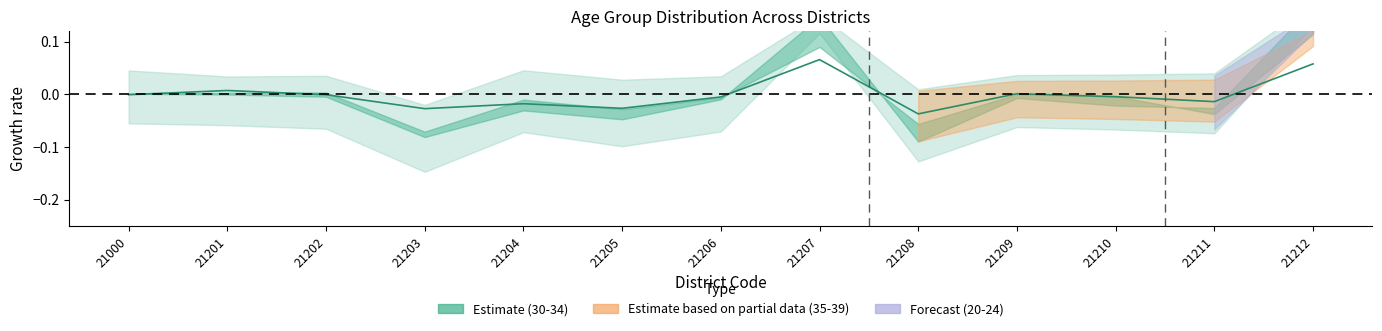

How many positive values are there?

4